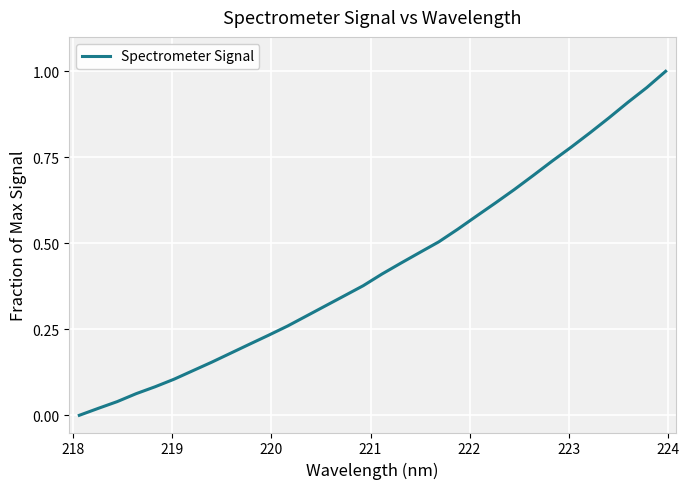

True or false: the data has more than 2 interior local peaks.

False